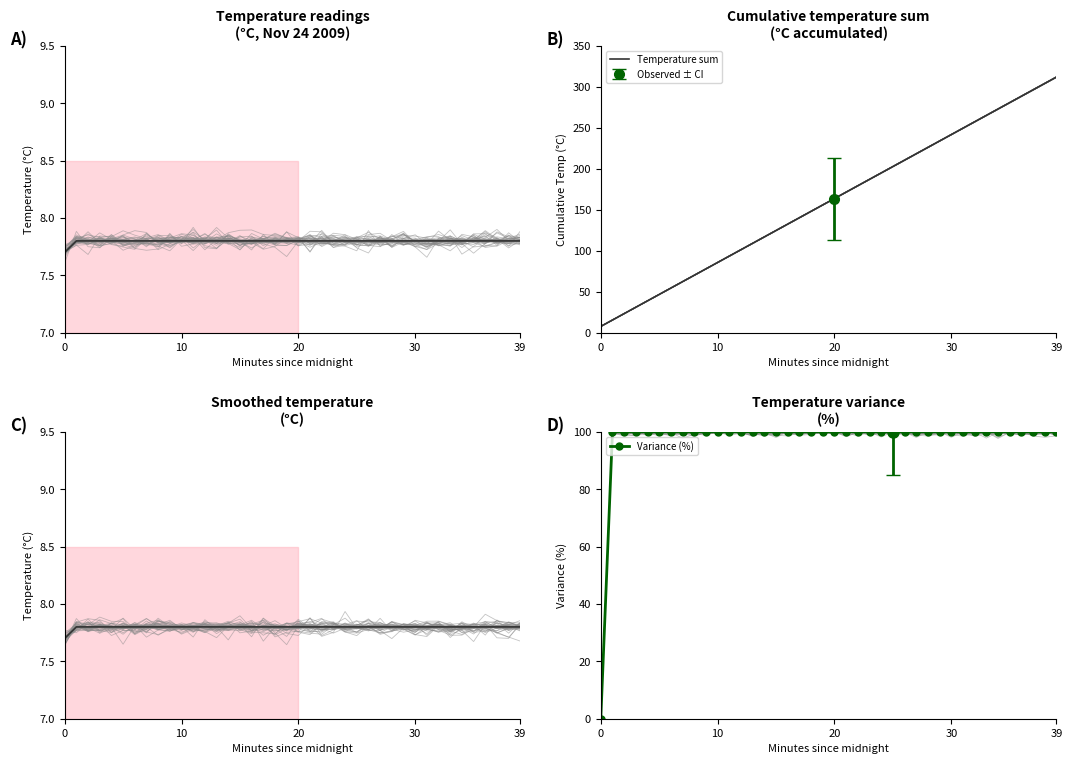

What is the average value of the Temperature sum series?

159.8